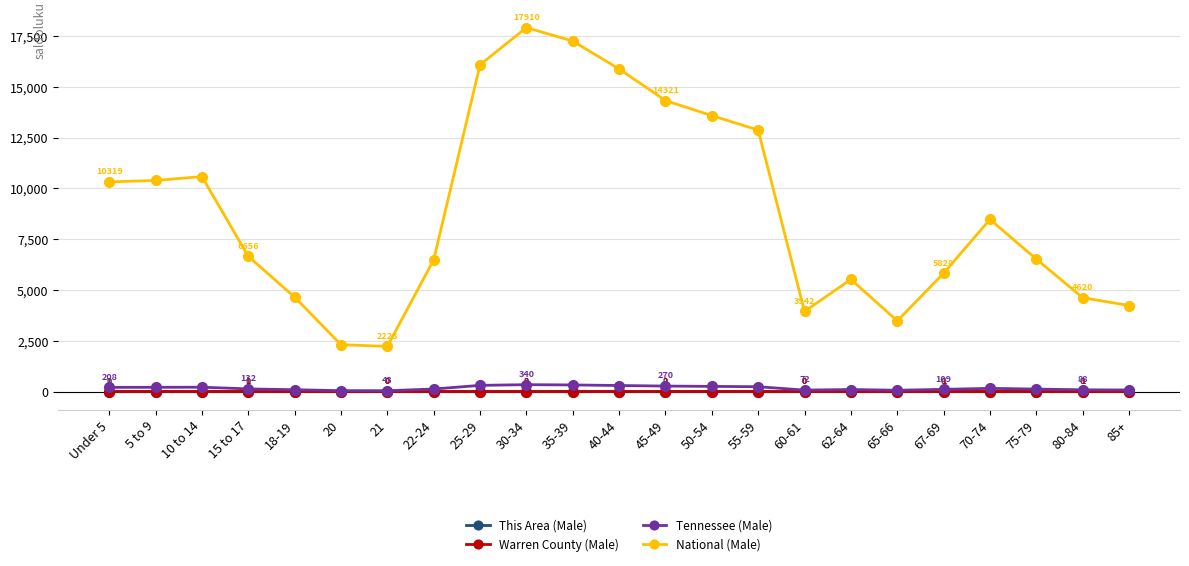

How many data points in Tennessee (Male) are less than 131?

11